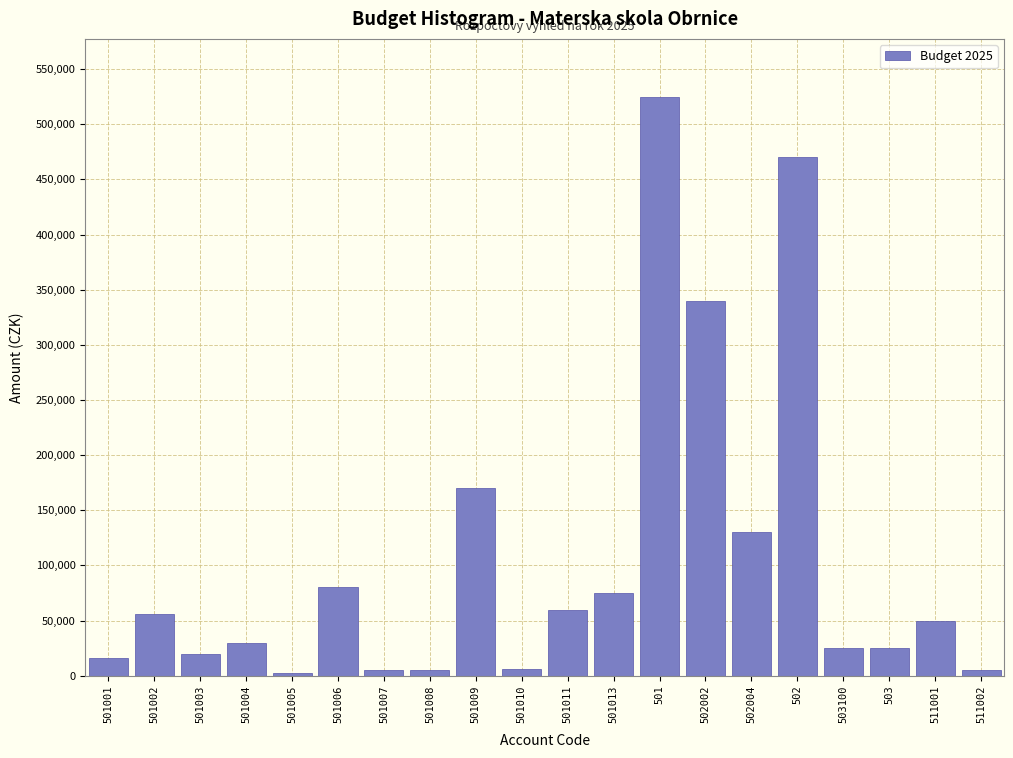

What is the ratio of the value at 501011 to the value at 501006?

0.8